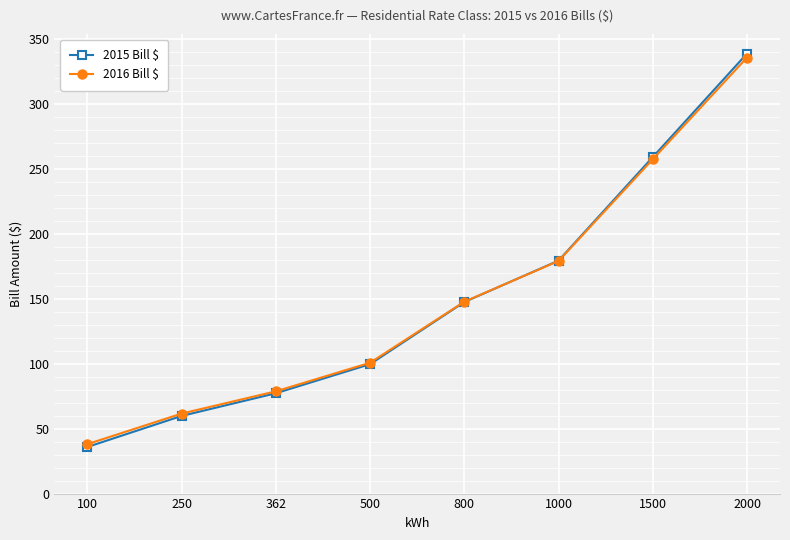

True or false: 2016 Bill $ has a value of 147.7 at 800.

True